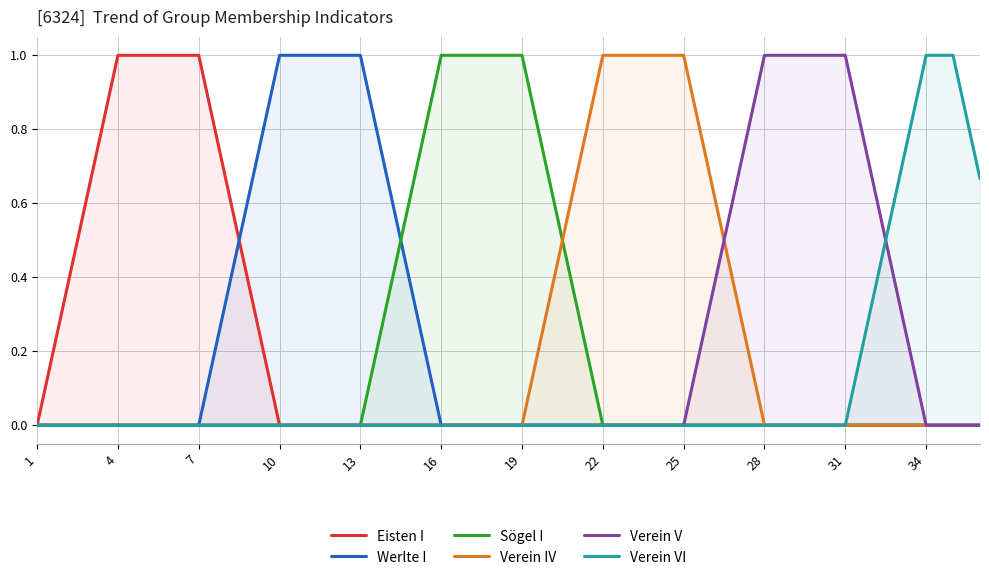

How many lines are shown in the chart?

6